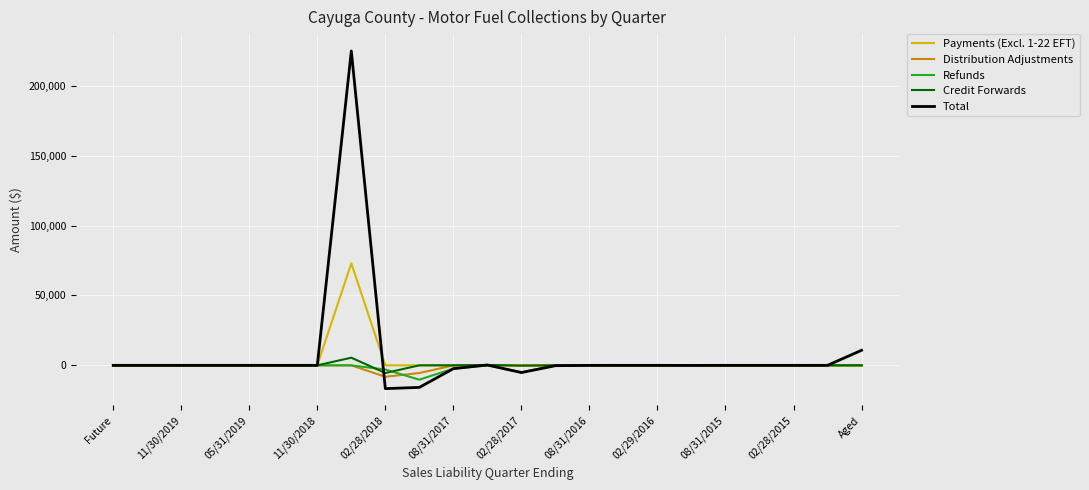

How many distinct data groups are displayed?

5